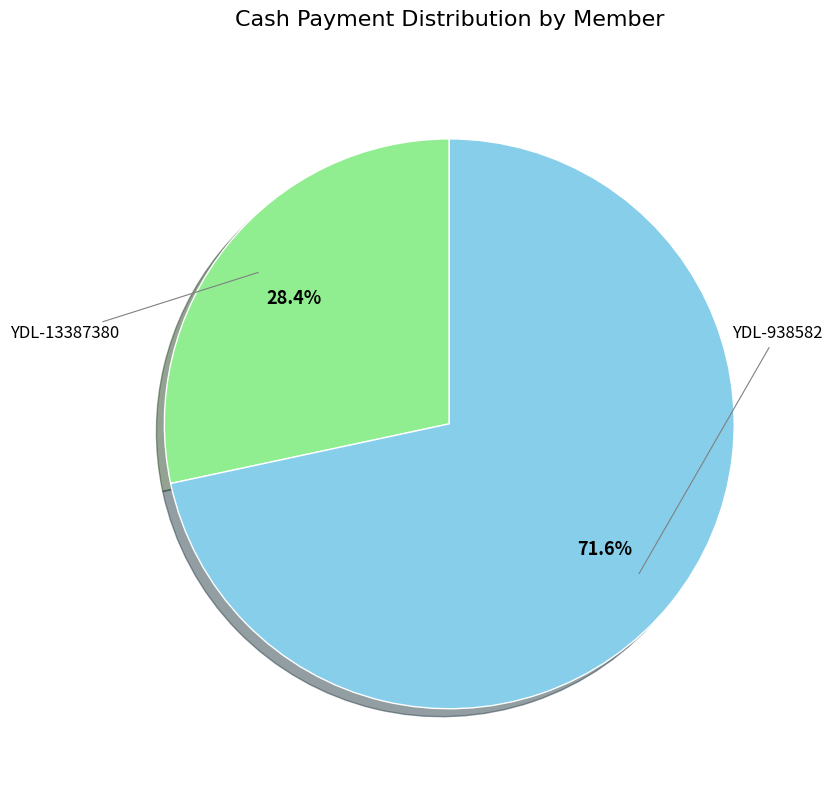

Is it true that YDL-938582 is 83% of the pie?

False